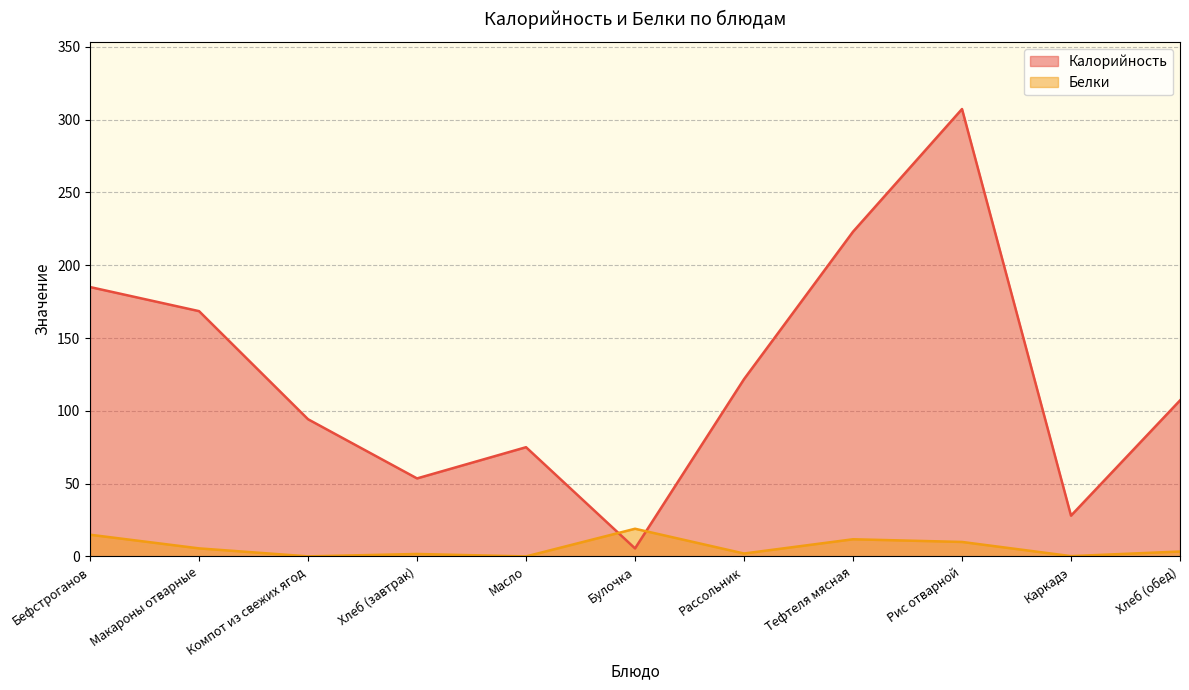

Where does the Калорийность series first go above 107?

Бефстроганов